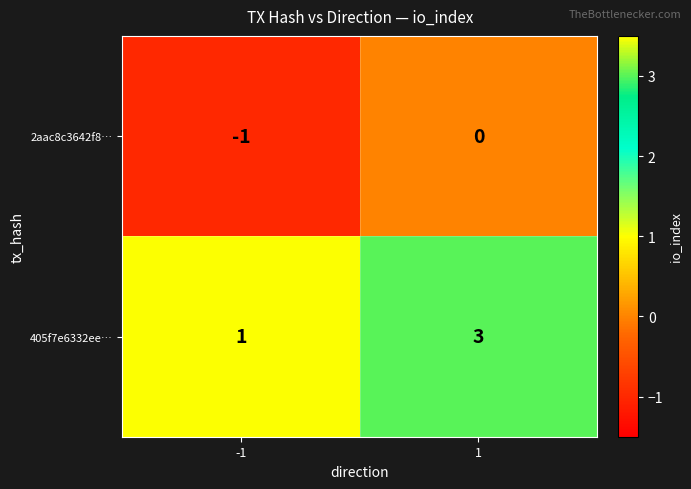

What value does the 405f7e6332ee… series have at 1?

3